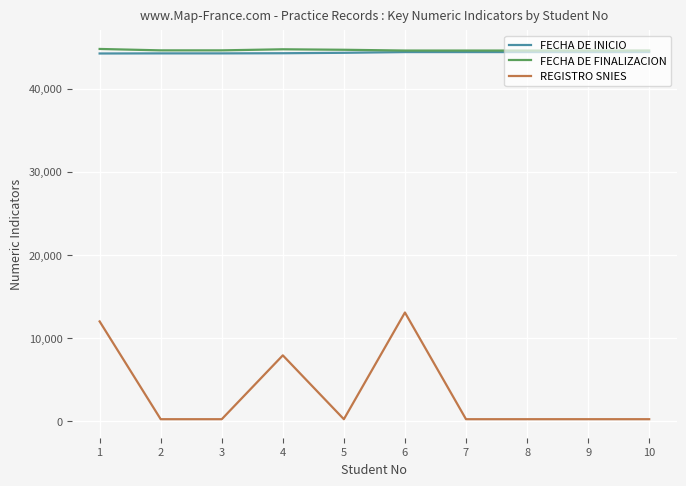

Between 1 and 9, which series saw the biggest shift?

REGISTRO SNIES